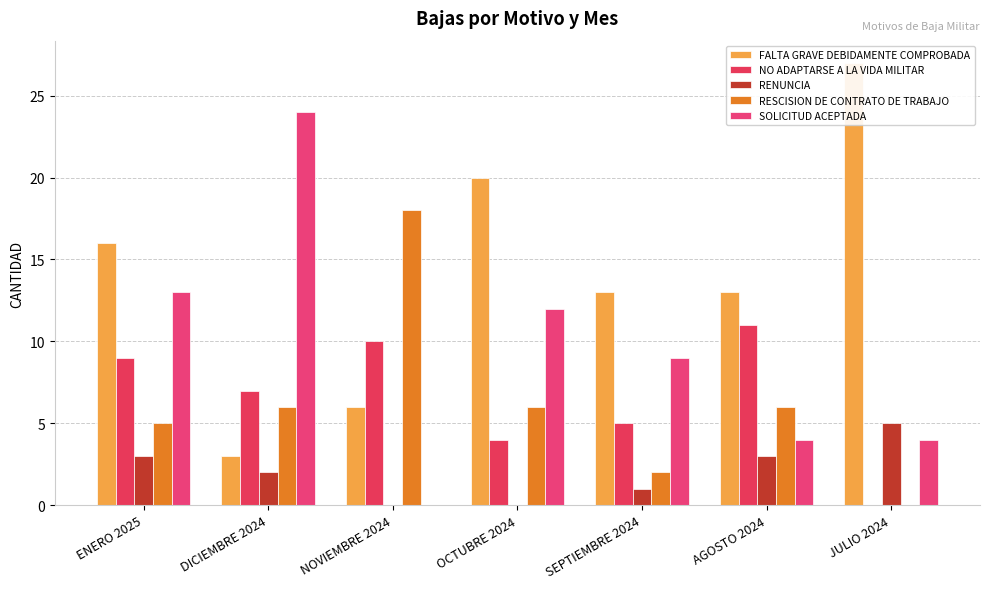

Reading left to right, transcribe all the data shown in this chart.

FALTA GRAVE DEBIDAMENTE COMPROBADA: ENERO 2025=16	DICIEMBRE 2024=3	NOVIEMBRE 2024=6	OCTUBRE 2024=20	SEPTIEMBRE 2024=13	AGOSTO 2024=13	JULIO 2024=27
NO ADAPTARSE A LA VIDA MILITAR: ENERO 2025=9	DICIEMBRE 2024=7	NOVIEMBRE 2024=10	OCTUBRE 2024=4	SEPTIEMBRE 2024=5	AGOSTO 2024=11	JULIO 2024=0
RENUNCIA: ENERO 2025=3	DICIEMBRE 2024=2	NOVIEMBRE 2024=0	OCTUBRE 2024=0	SEPTIEMBRE 2024=1	AGOSTO 2024=3	JULIO 2024=5
RESCISION DE CONTRATO DE TRABAJO: ENERO 2025=5	DICIEMBRE 2024=6	NOVIEMBRE 2024=18	OCTUBRE 2024=6	SEPTIEMBRE 2024=2	AGOSTO 2024=6	JULIO 2024=0
SOLICITUD ACEPTADA: ENERO 2025=13	DICIEMBRE 2024=24	NOVIEMBRE 2024=0	OCTUBRE 2024=12	SEPTIEMBRE 2024=9	AGOSTO 2024=4	JULIO 2024=4